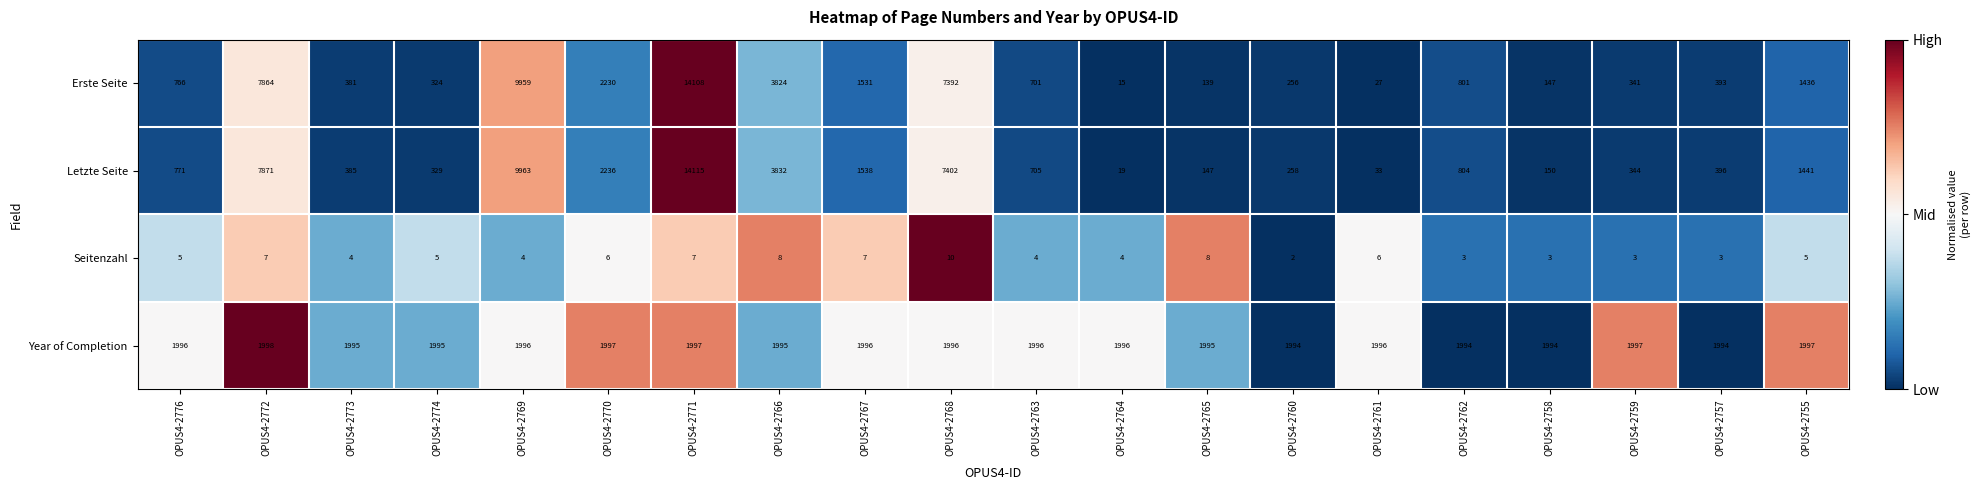

What is the average value of the Letzte Seite series?

2637